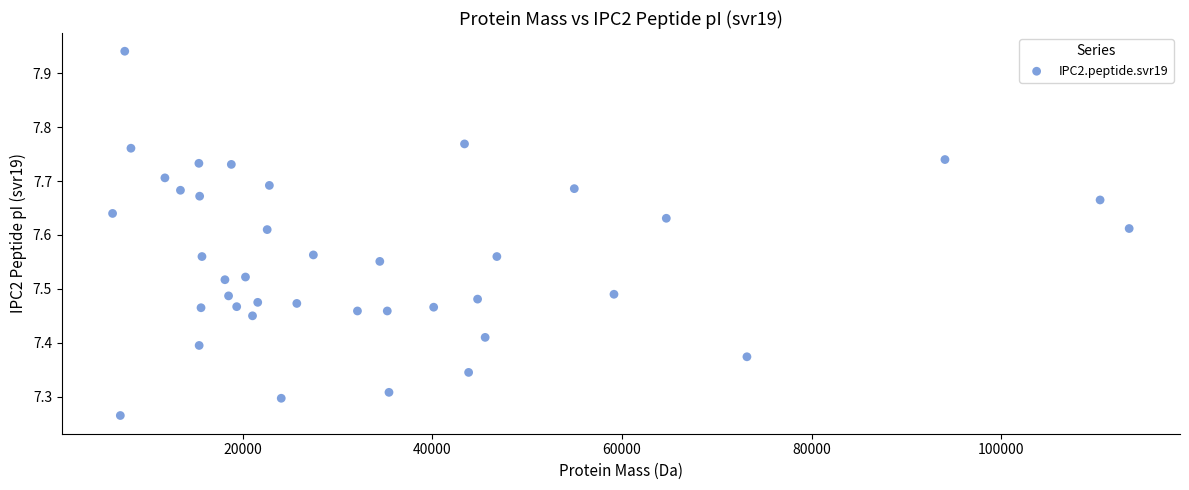

What is the range of Y values (max minus min)?

0.7